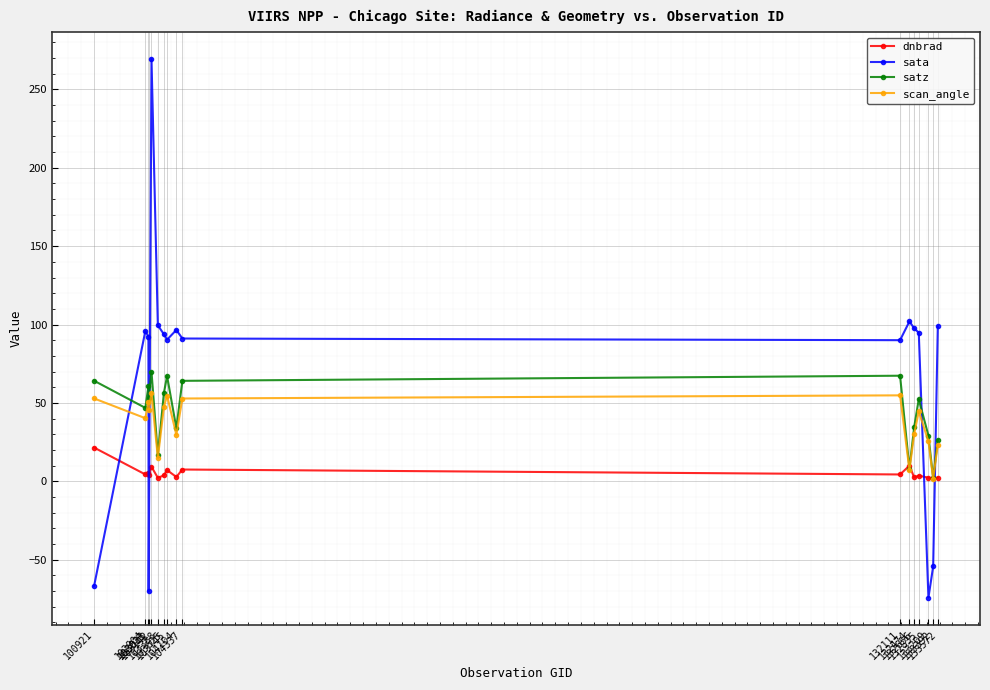

How many lines are shown in the chart?

4